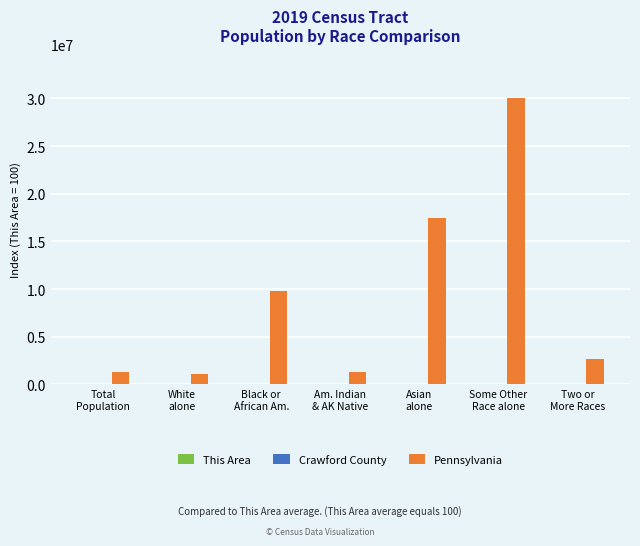

What is the sum of the Pennsylvania values at Am. Indian
& AK Native and Asian
alone?

18796550